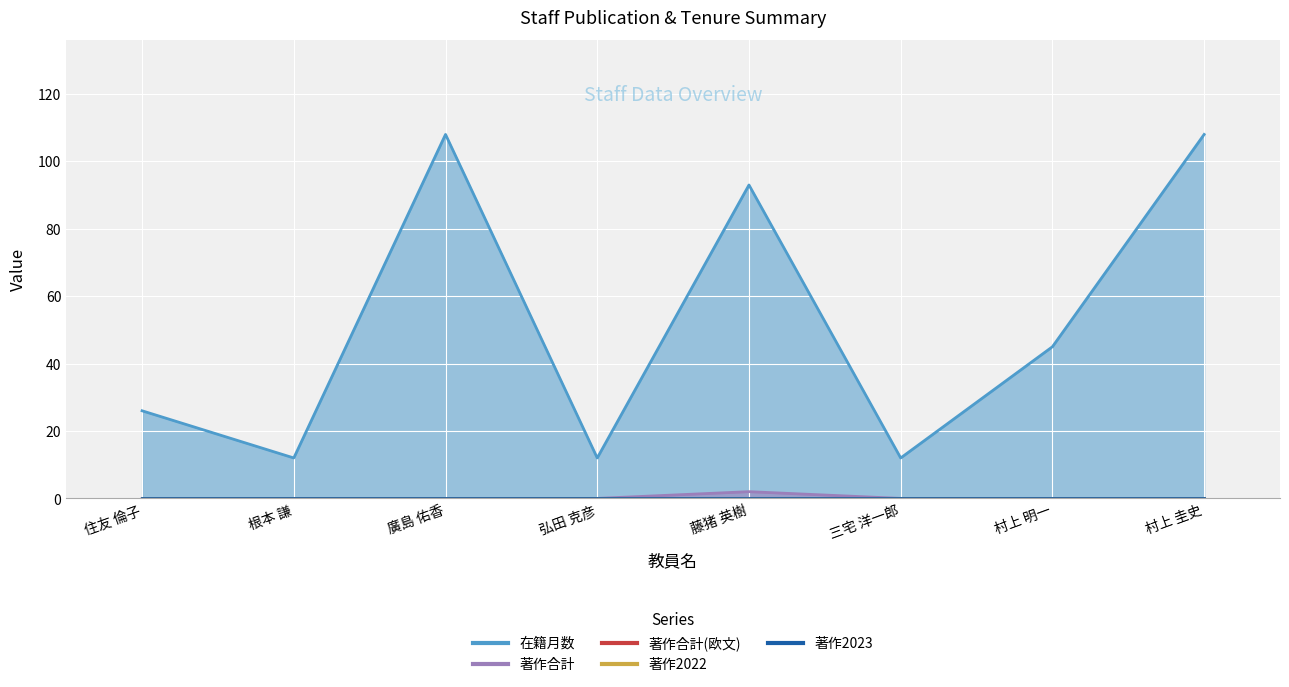

True or false: 著作2023 and 在籍月数 intersect in this chart.

False